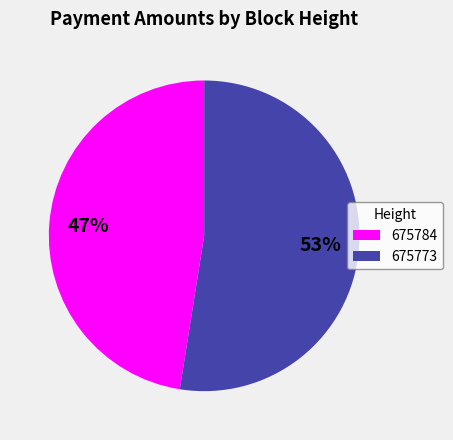

To the nearest percent, what percentage of the pie is 675773?

53%